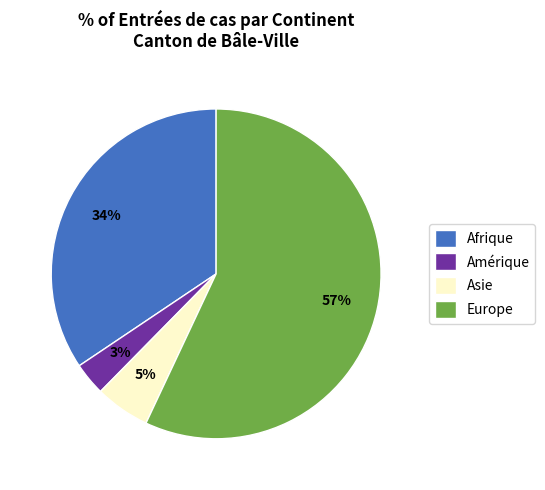

What percentage is the Afrique slice, to the nearest percent?

34%